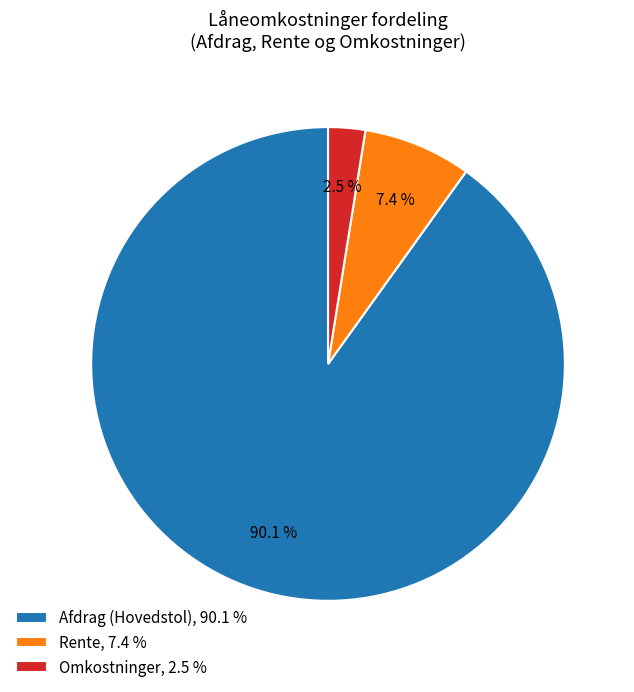

To the nearest percent, what is the average slice percentage?

33%